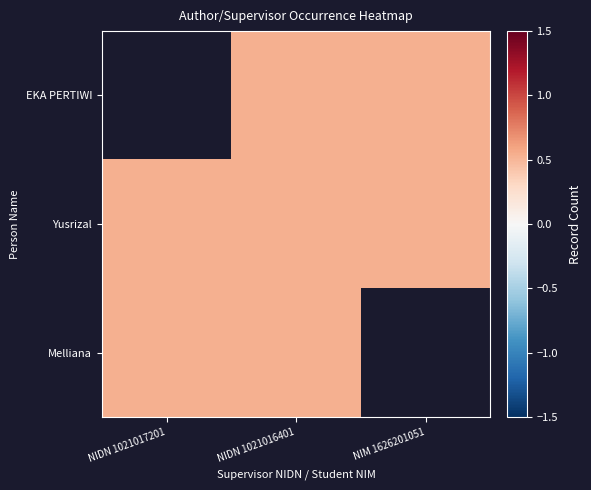

Count the number of data series in this chart.

3